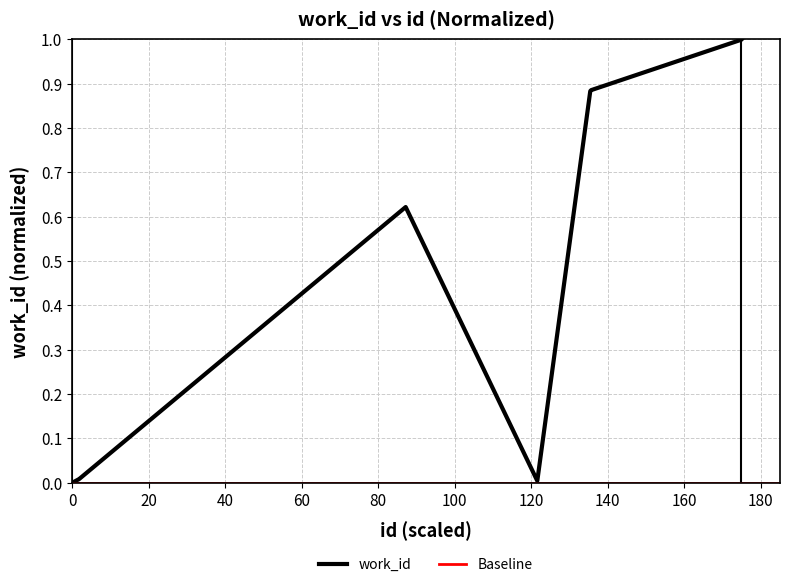

What is the value of the 8th point from the left?

0.9